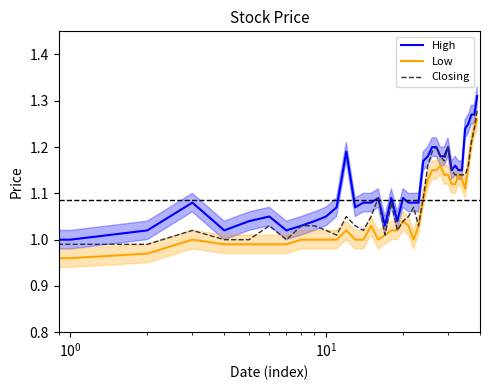

True or false: High and Closing intersect in this chart.

False